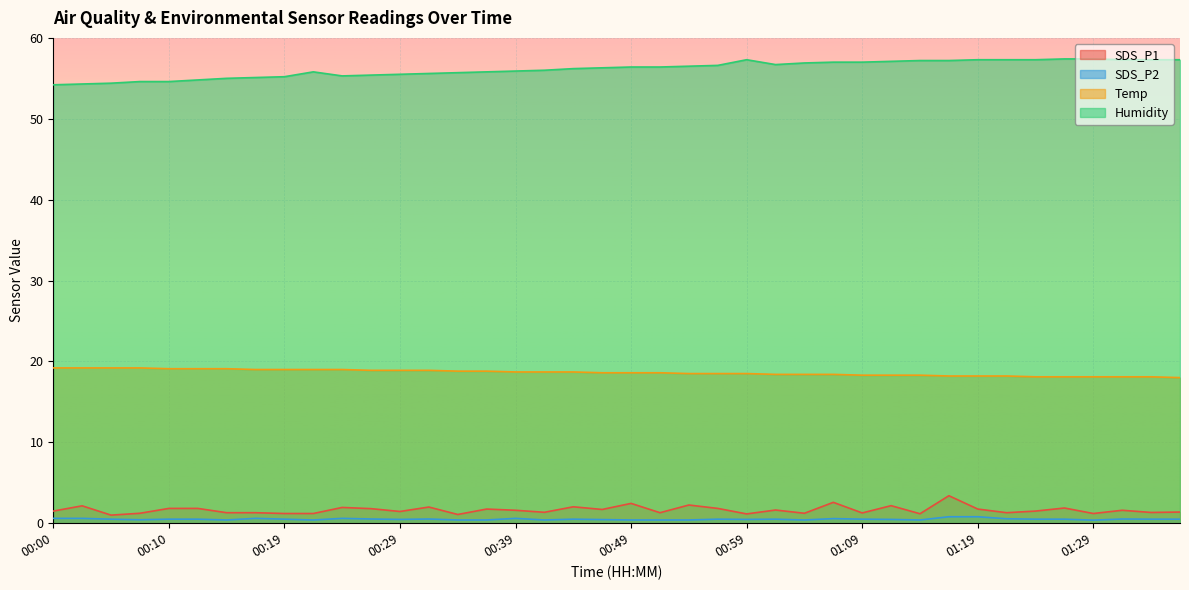

What are all the series names shown in the legend?

SDS_P1, SDS_P2, Temp, Humidity